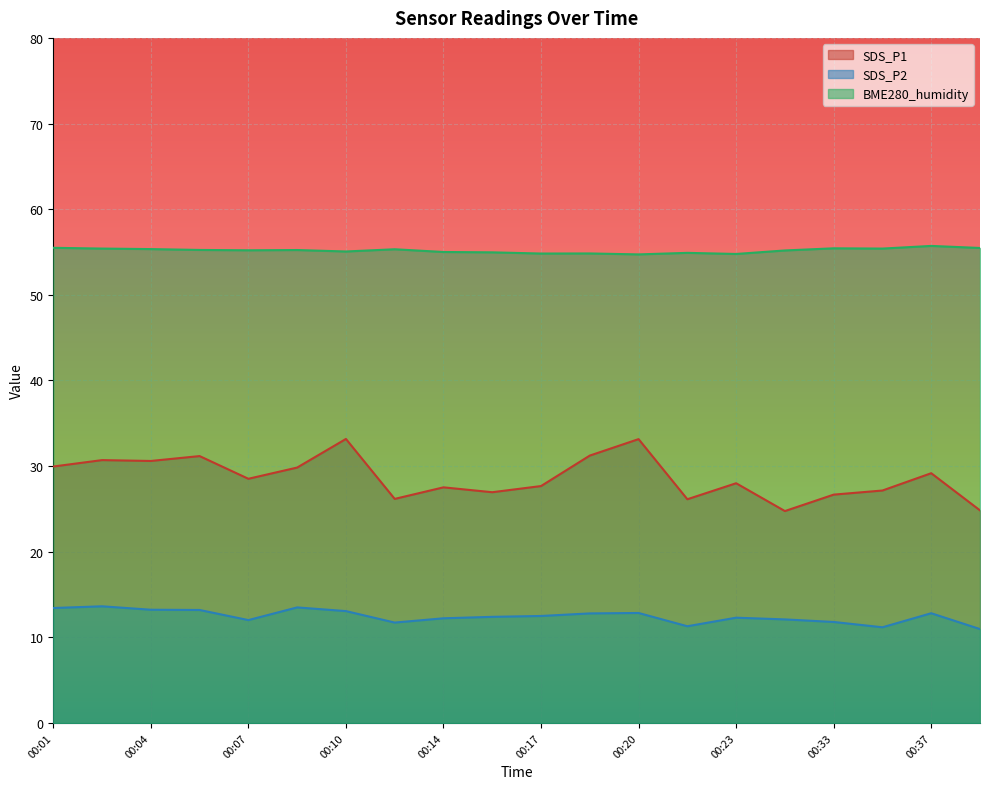

What is the difference between the maximum and minimum values in the BME280_humidity series?

1.0